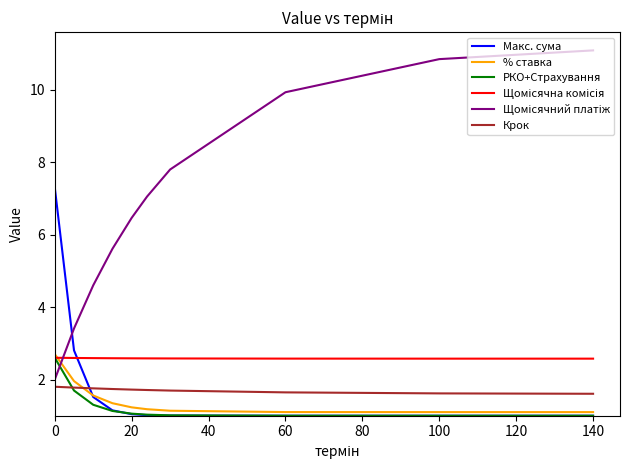

How many intersections are there between % ставка and Крок?

1